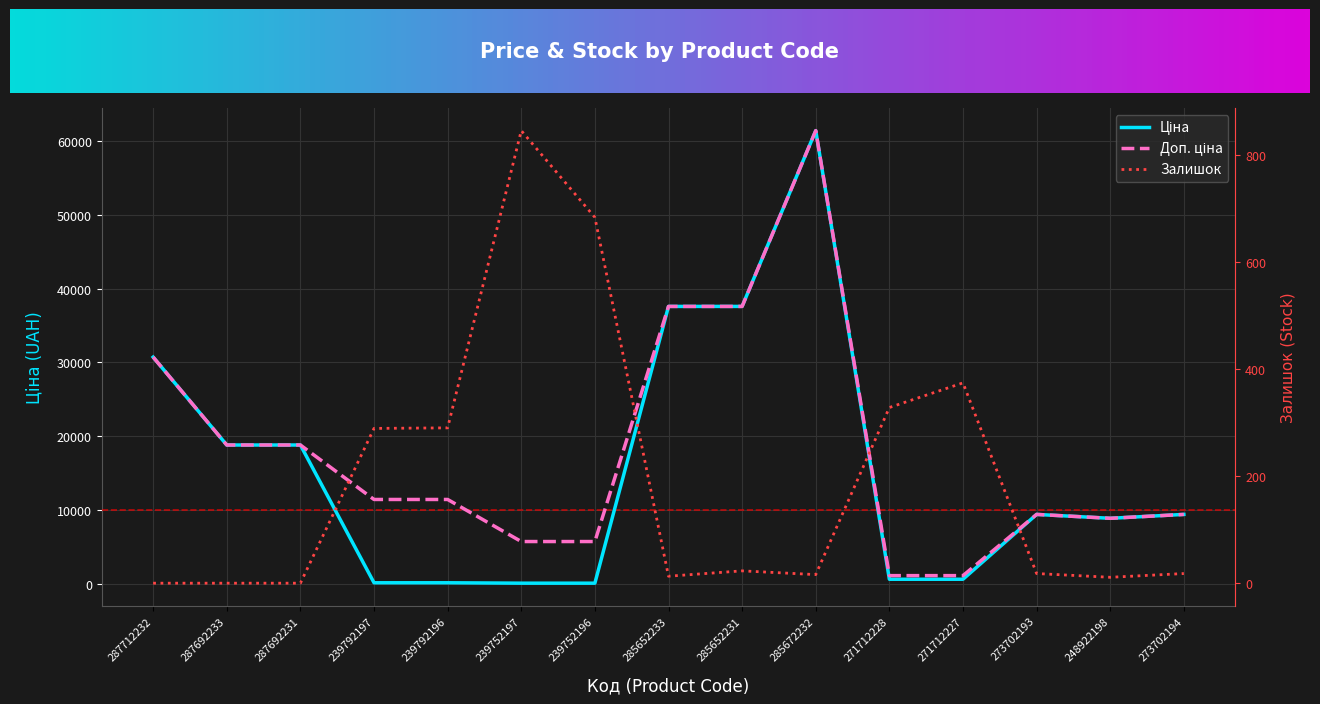

What position from the left is 271712228?

11